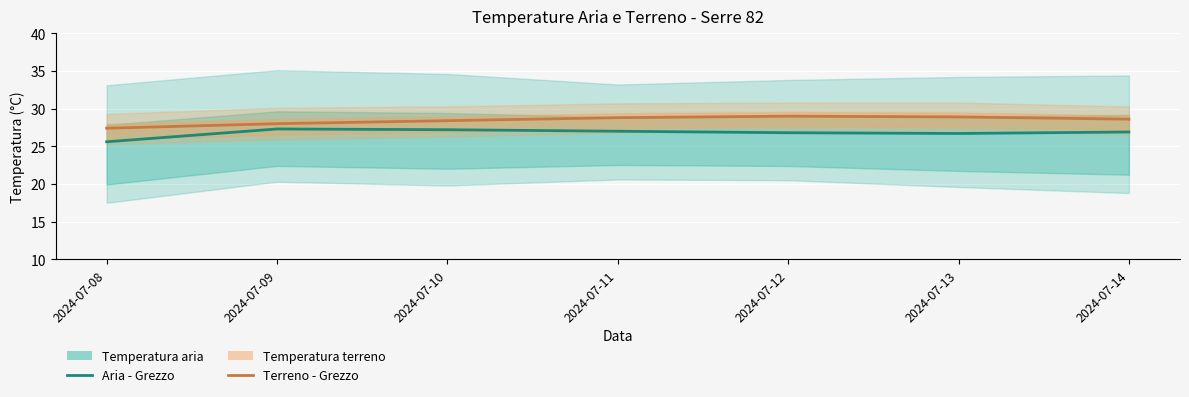

What is the value of the Temperatura terreno - Grezzo (°C) point at the 7th from the left?

28.6